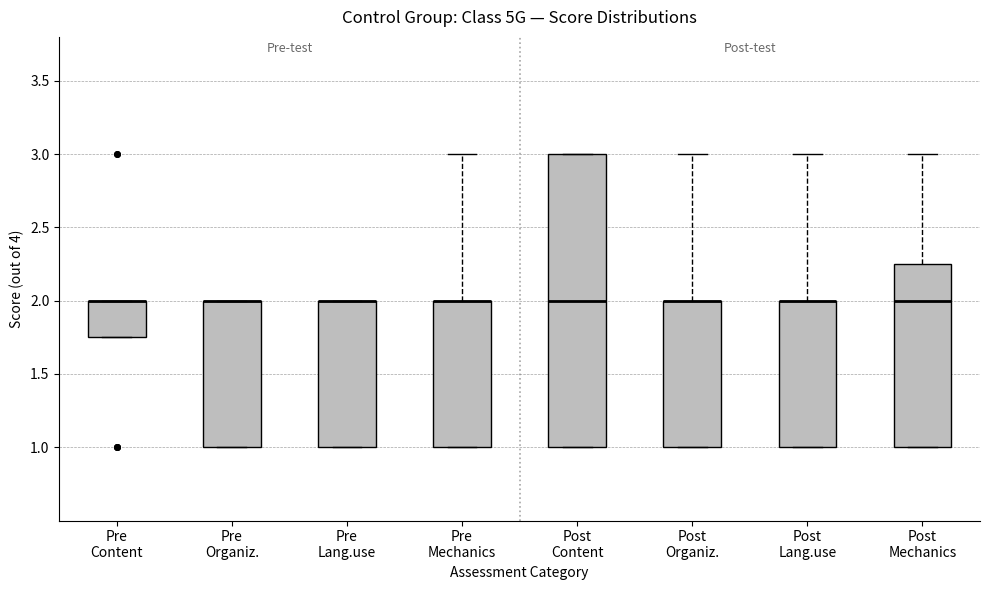

Comparing the boxes themselves (not the whiskers), which one is the tallest?

Post Content